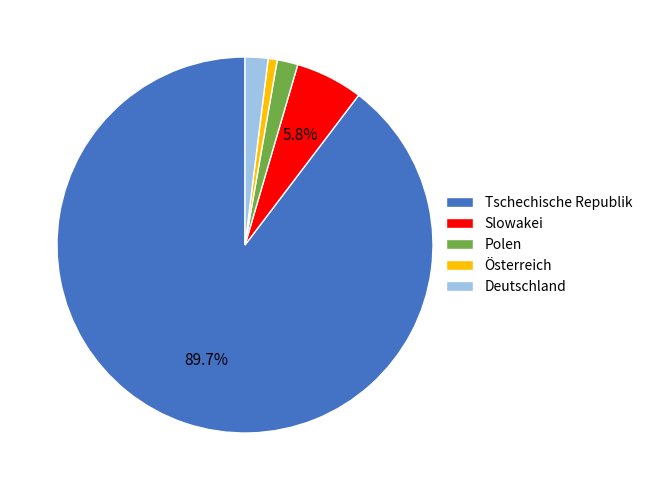

What is the majority slice?

Tschechische Republik